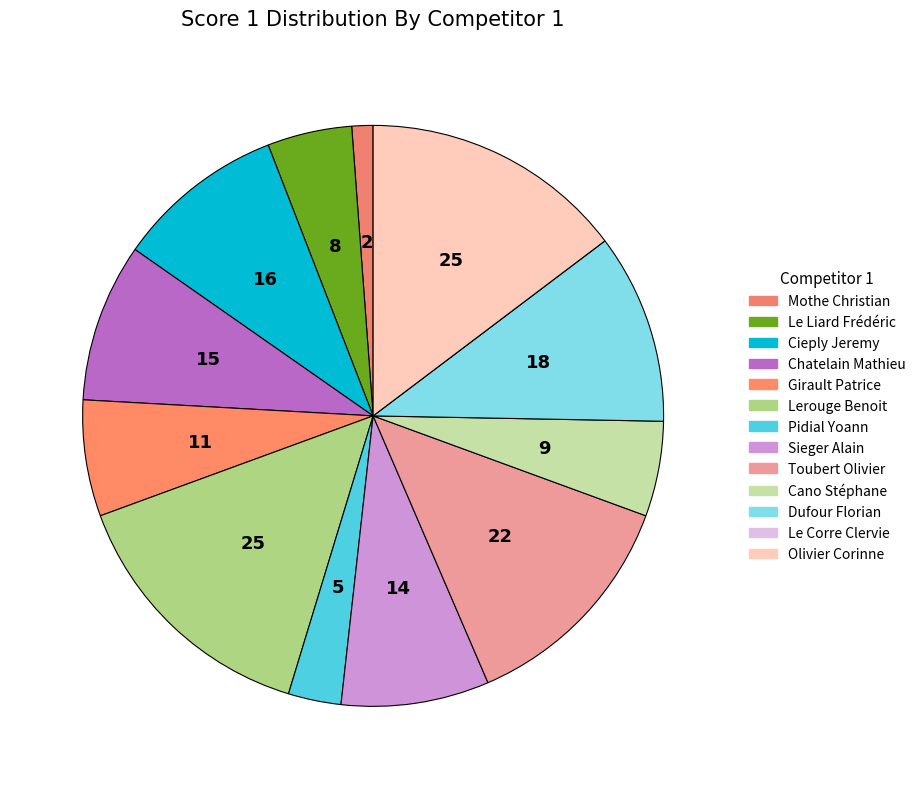

Is it true that Toubert Olivier is 2% of the pie?

False